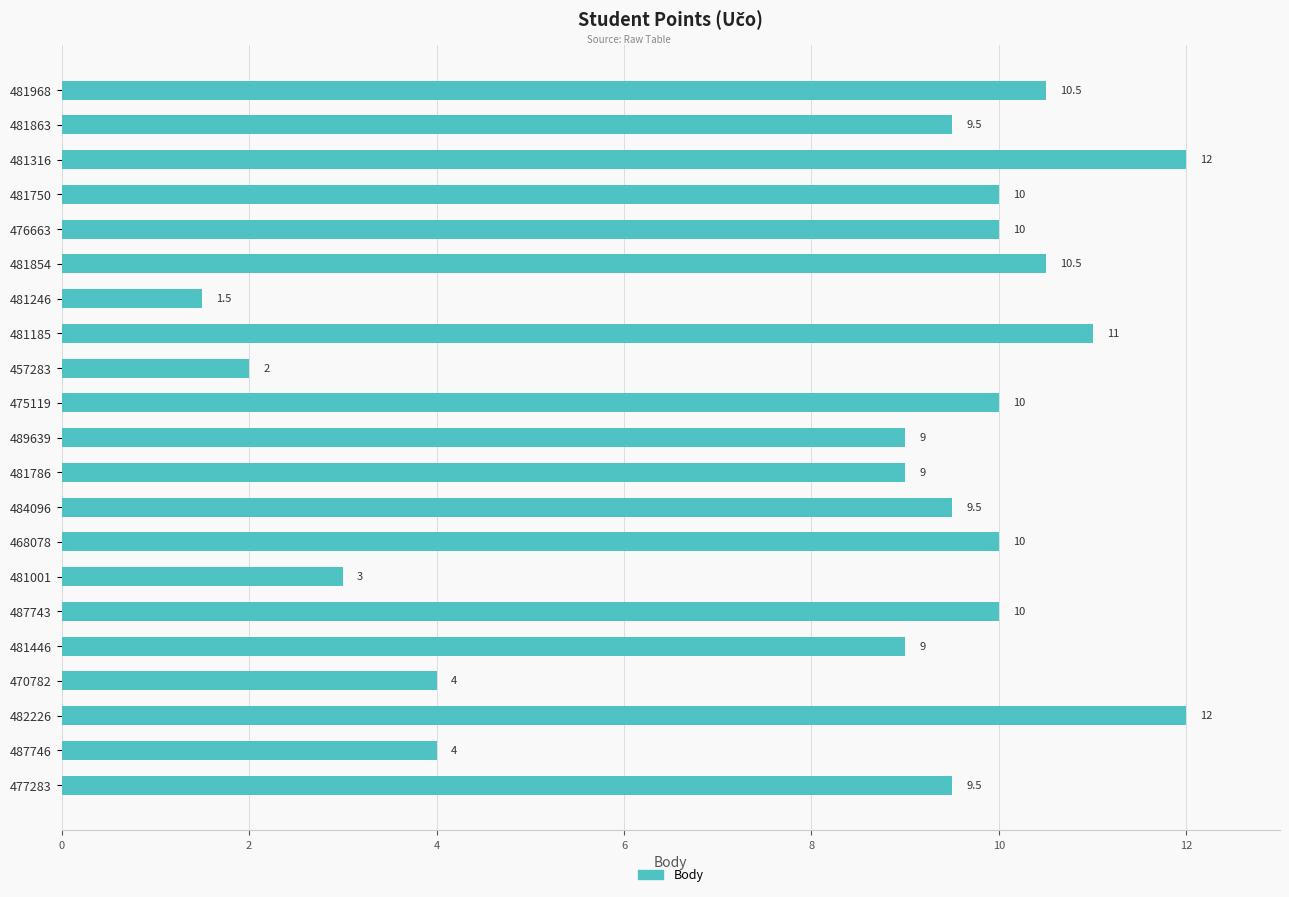

Reading top to bottom, transcribe all the data shown in this chart.

481968=10.5	481863=9.5	481316=12.0	481750=10.0	476663=10.0	481854=10.5	481246=1.5	481185=11.0	457283=2.0	475119=10.0	489639=9.0	481786=9.0	484096=9.5	468078=10.0	481001=3.0	487743=10.0	481446=9.0	470782=4.0	482226=12.0	487746=4.0	477283=9.5